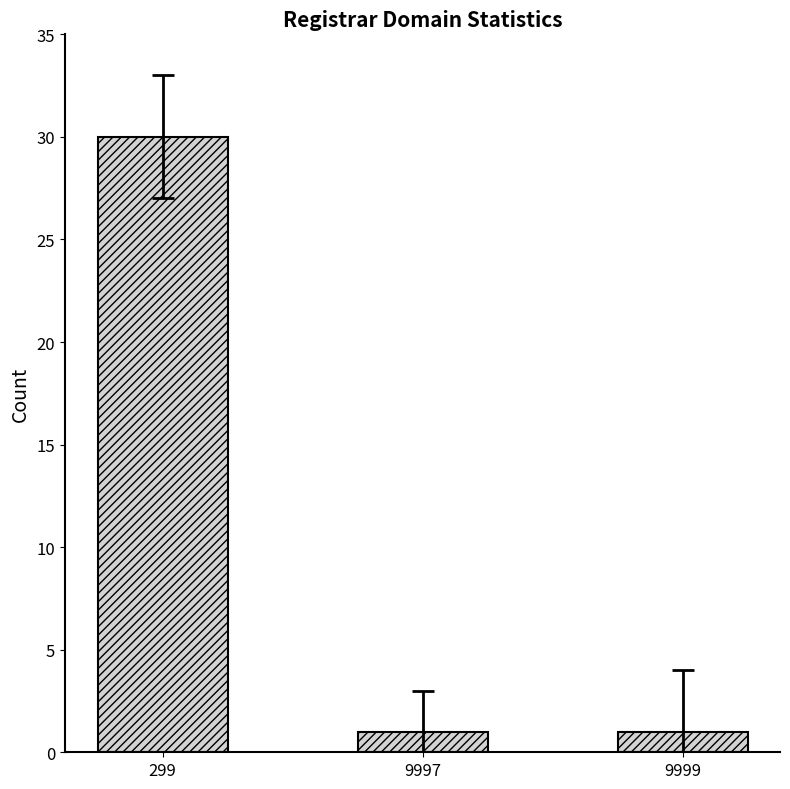

What is the ratio of the value at 9997 to the value at 9999?

1.0